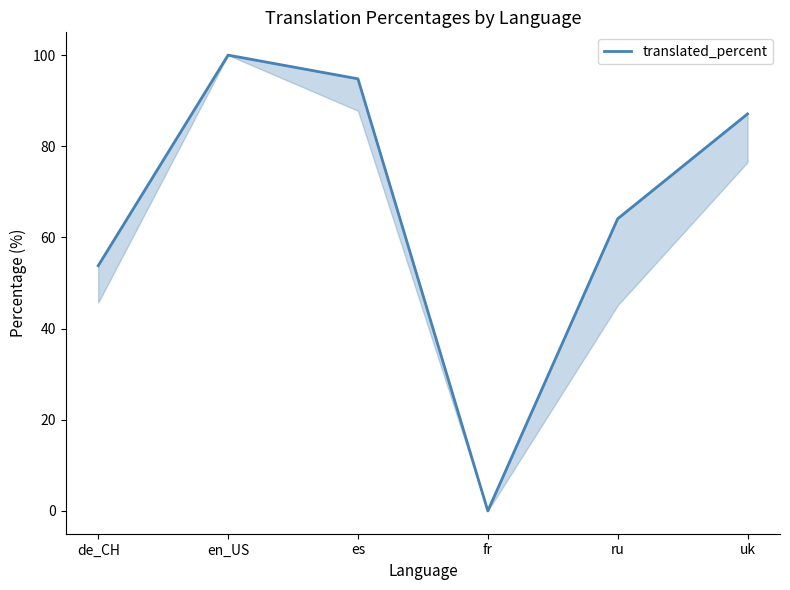

Where does the data first go above 87?

en_US